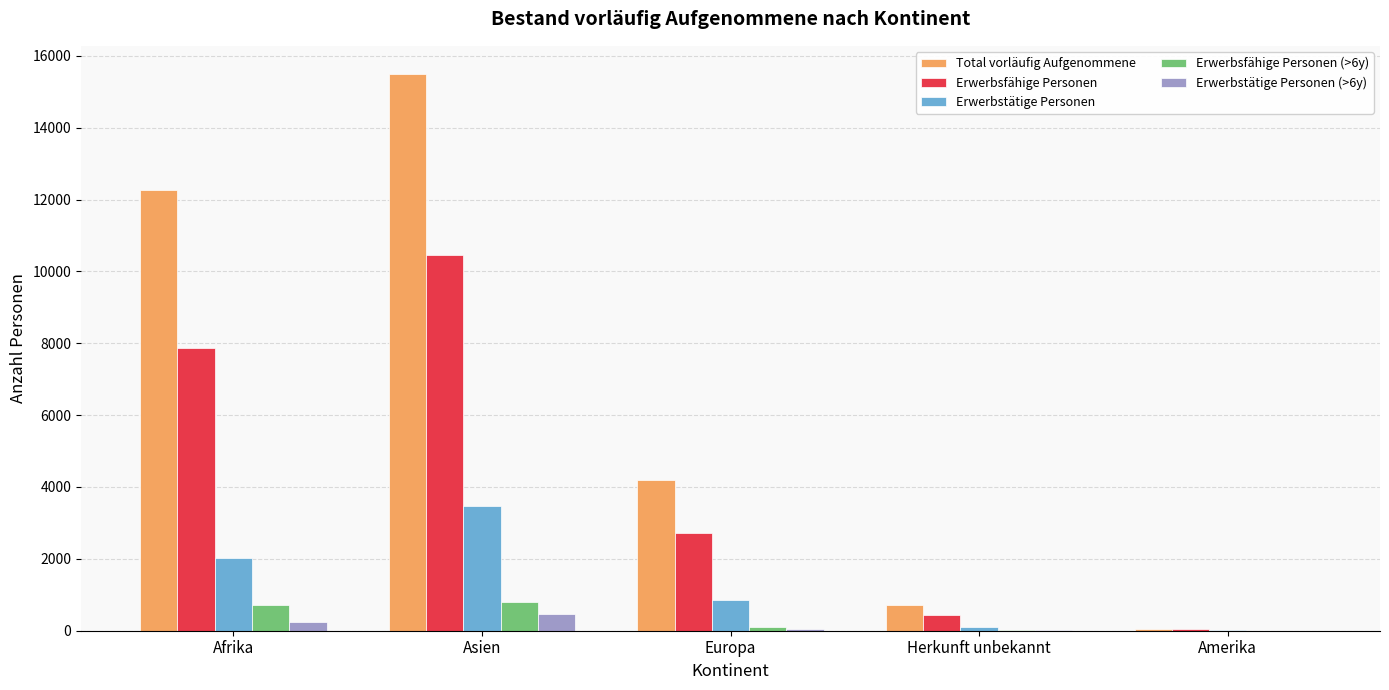

What is the spread (max minus min) of values at Asien?

15047